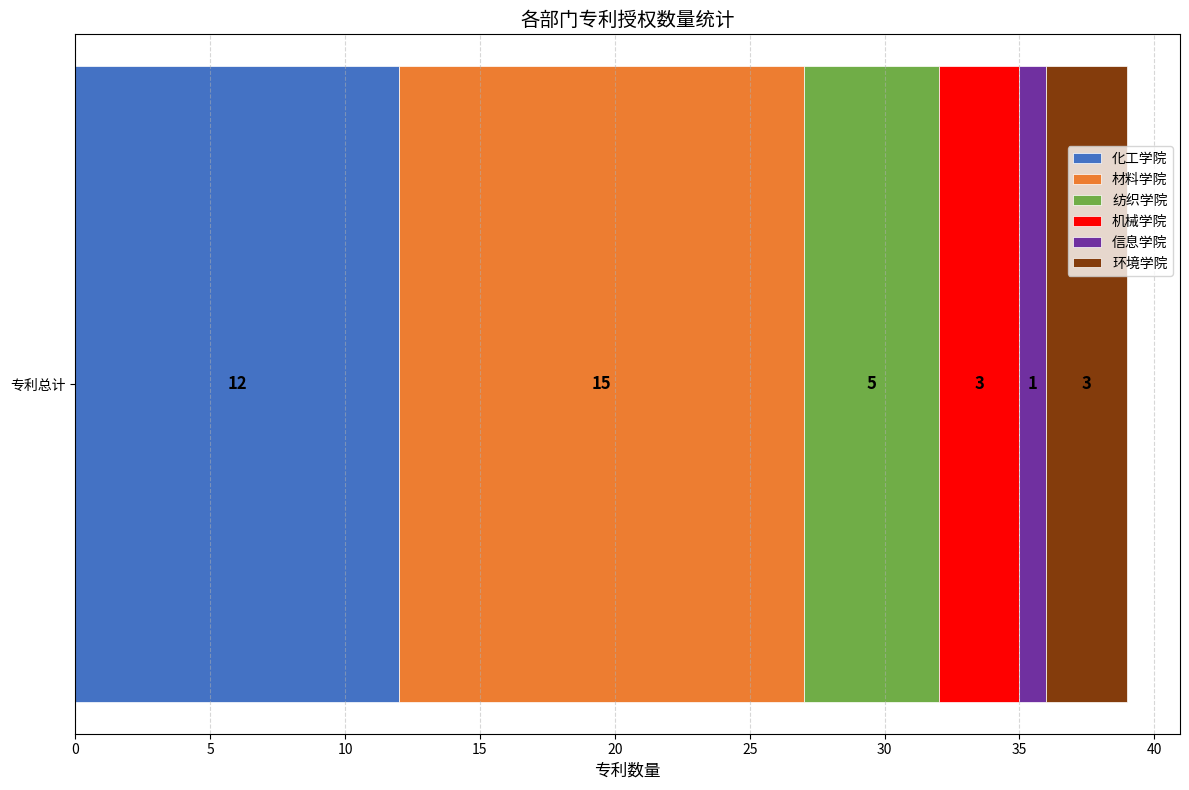

What is the highest value of the 化工学院 series?

12